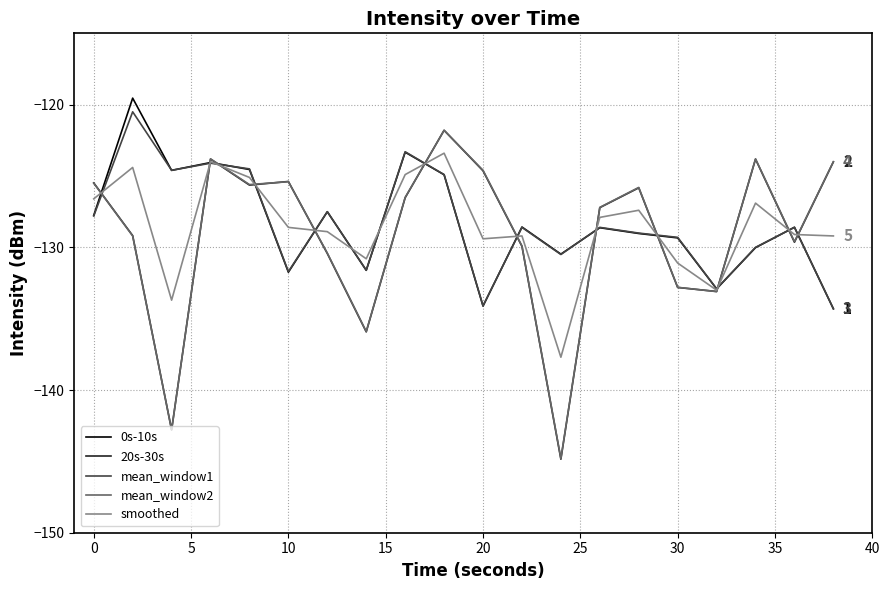

What is the highest value of the smoothed series?

-123.4